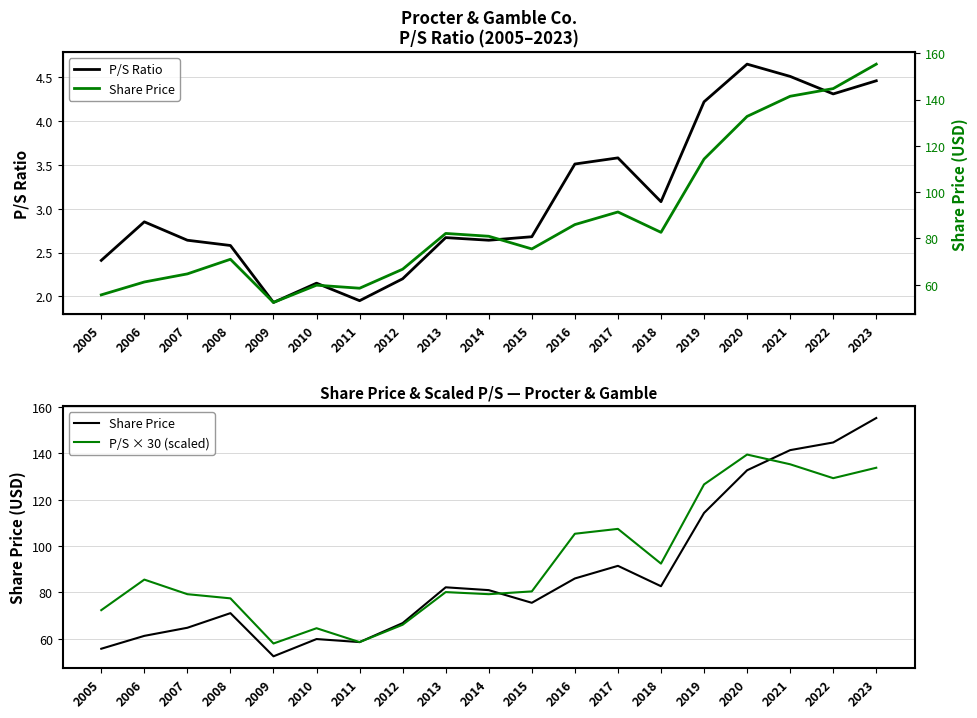

What is the sum of all P/S × 30 (scaled) values?

1770.6